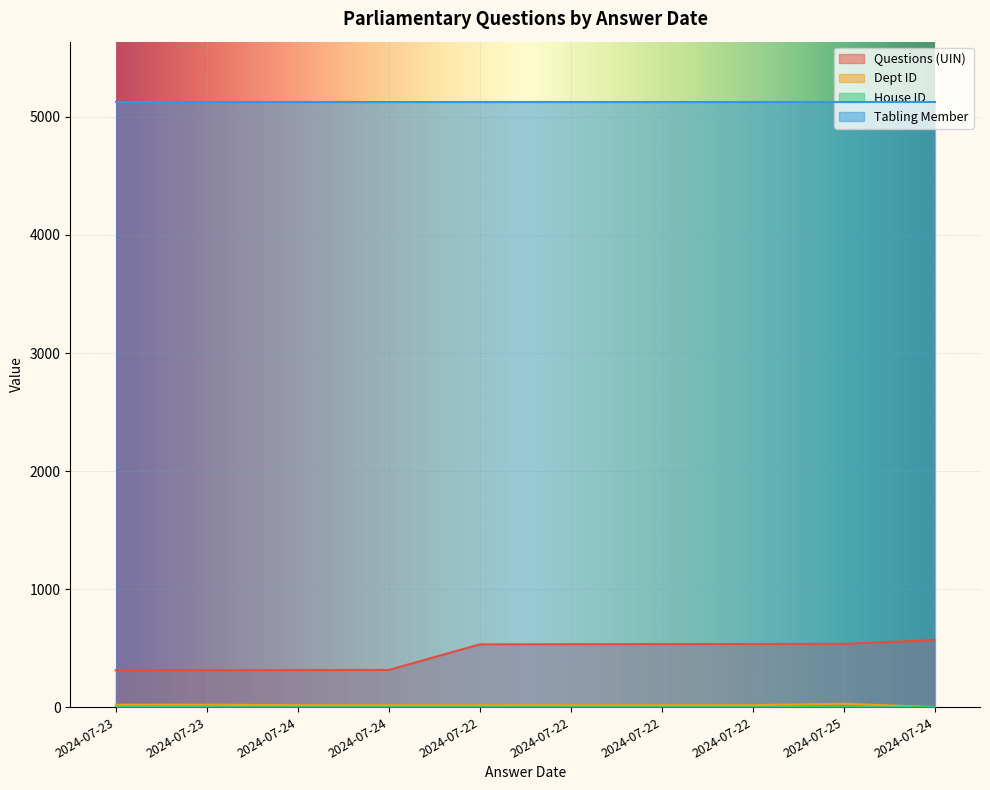

Is the value of Questions (UIN) at 2024-07-24 greater than the value of Dept ID at 2024-07-23?

Yes